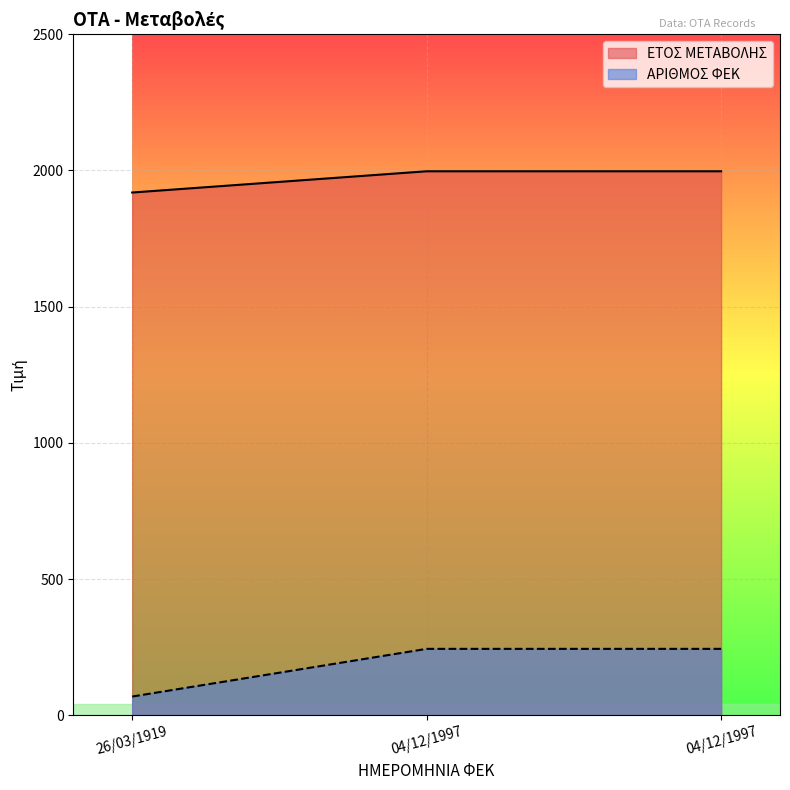

What is the minimum value for ΕΤΟΣ ΜΕΤΑΒΟΛΗΣ?

1919